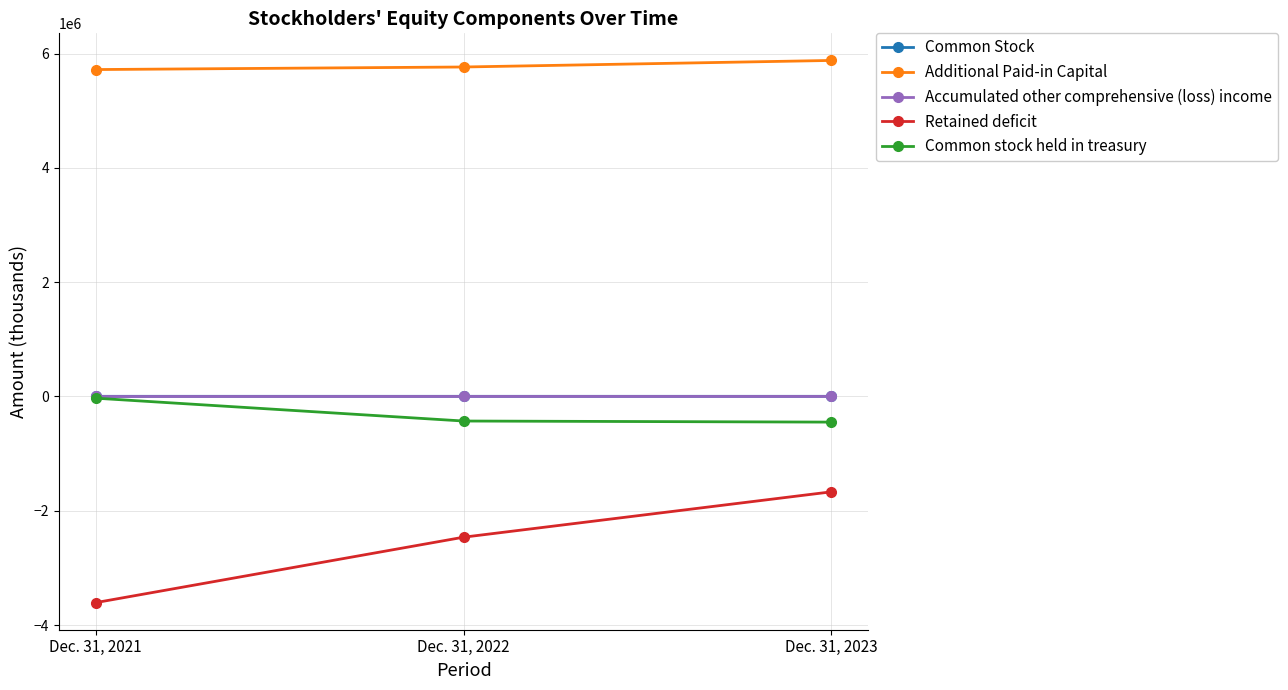

Is it true that Accumulated other comprehensive (loss) income equals 467 at Dec. 31, 2022?

True